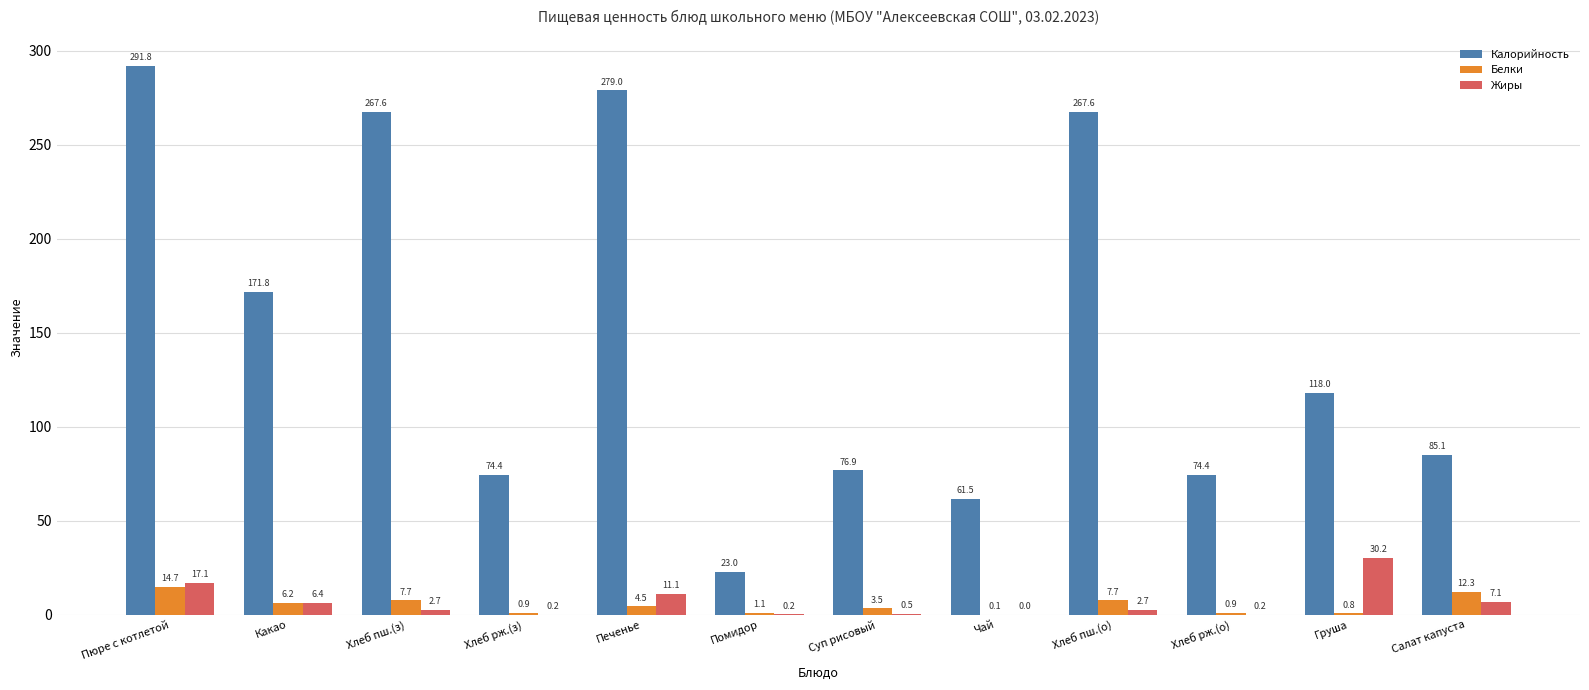

Is the value of Белки at Салат капуста greater than the value of Калорийность at Хлеб пш.(з)?

No